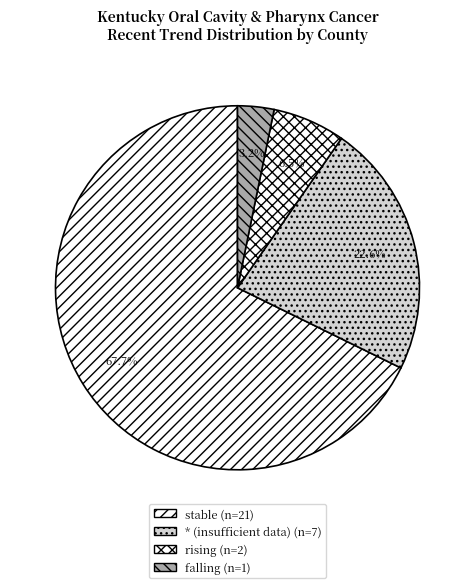

What is the largest slice in the pie chart?

stable